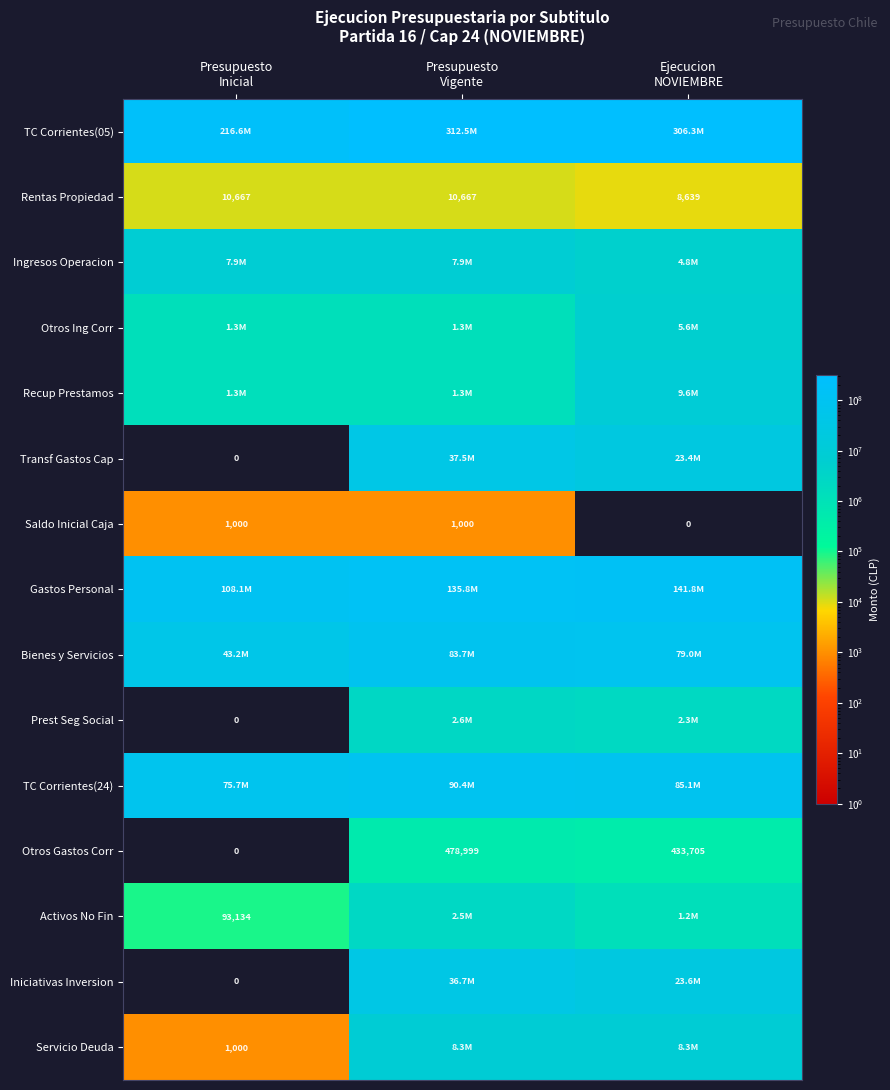

What is the difference between the maximum and minimum values in the Otros Gastos Corr series?

478999